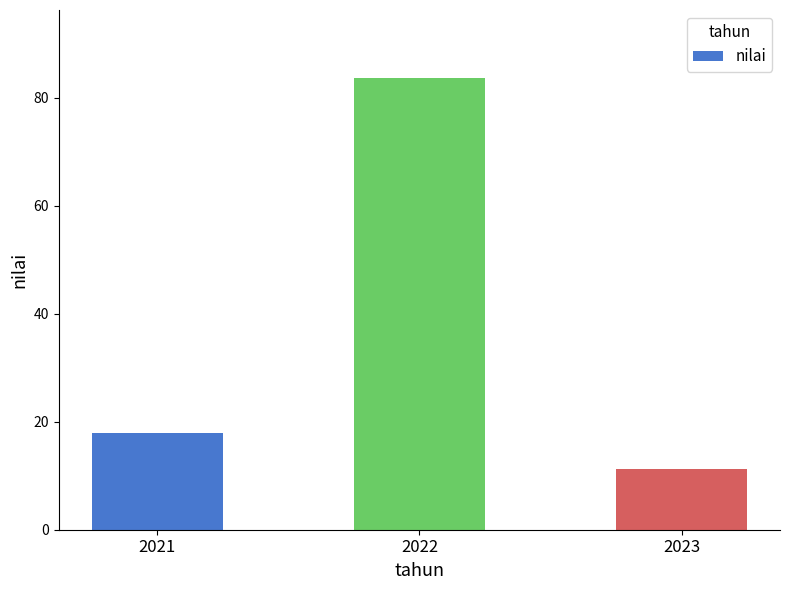

What is the difference between the second highest and minimum values?

6.5